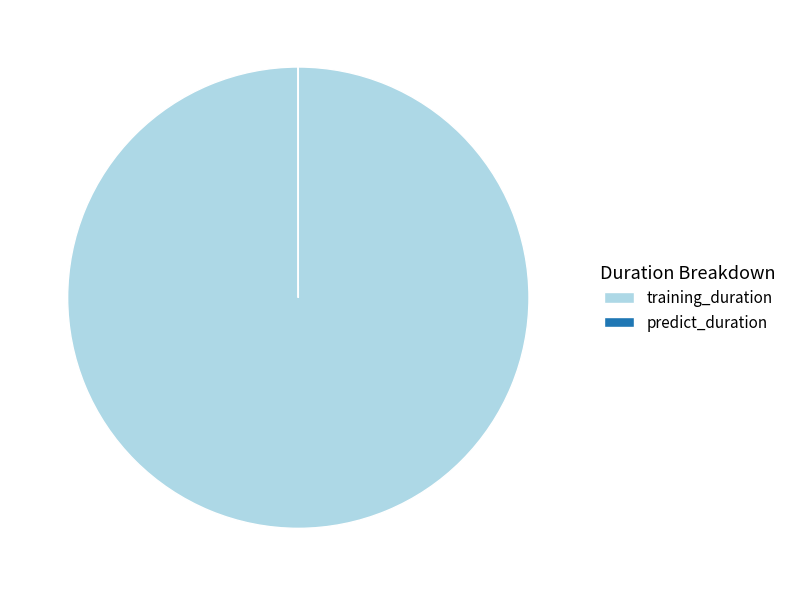

Which slice is the largest?

training_duration